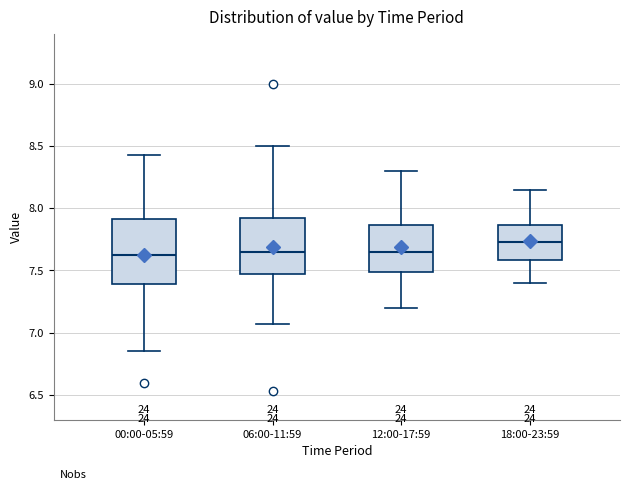

Reading left to right, transcribe this box plot: for each box, give where its median line is, the range the box spans, and where its two whiskers end, as read against the y-axis. The values are not printed on the chart, so give them approximately, as read against the axis.

00:00-05:59: median 7.65, box 7.40 to 7.90, whiskers 6.85 to 8.45
06:00-11:59: median 7.65, box 7.50 to 7.95, whiskers 7.05 to 8.50
12:00-17:59: median 7.65, box 7.50 to 7.85, whiskers 7.20 to 8.30
18:00-23:59: median 7.75, box 7.60 to 7.85, whiskers 7.40 to 8.15